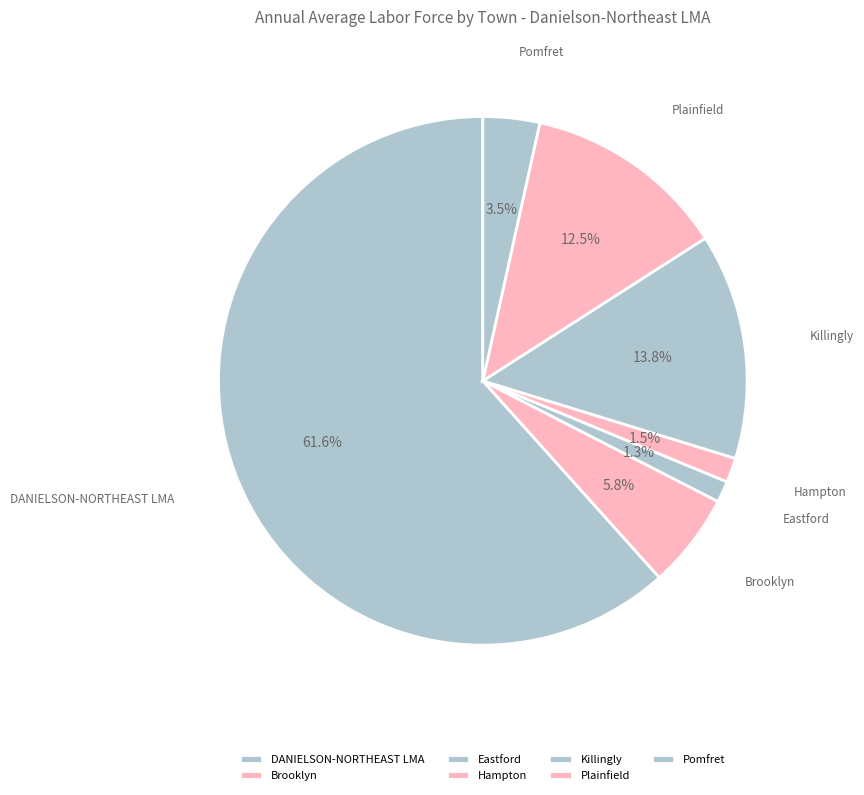

Is the sum of Killingly and Pomfret greater than half?

No